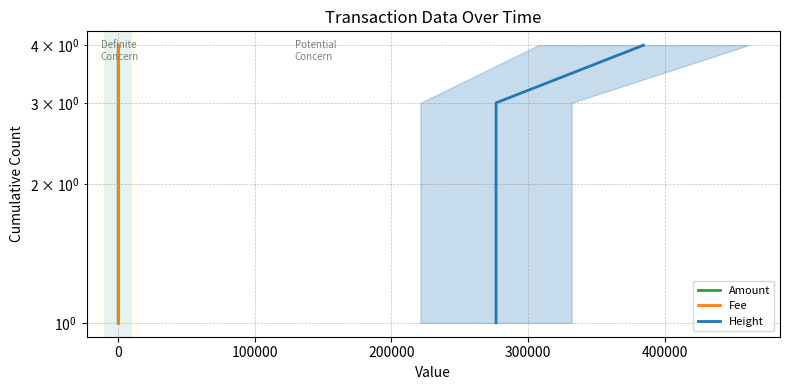

Reading right to left, transcribe all the data shown in this chart.

Amount: 4	3	2	1
Fee: 4	3	2	1
Height: 4	3	2	1